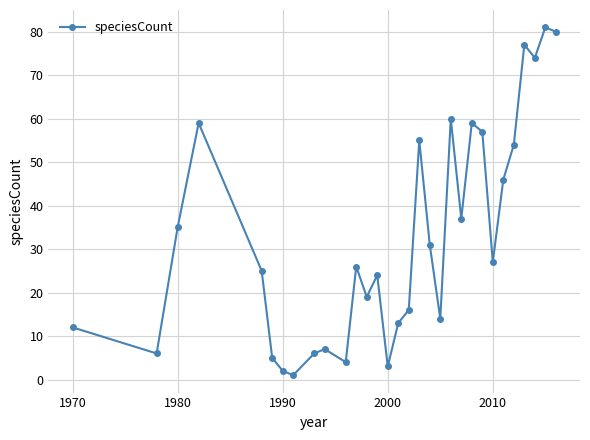

How many points are lower than both their immediate neighbors (excluding endpoints)?

9